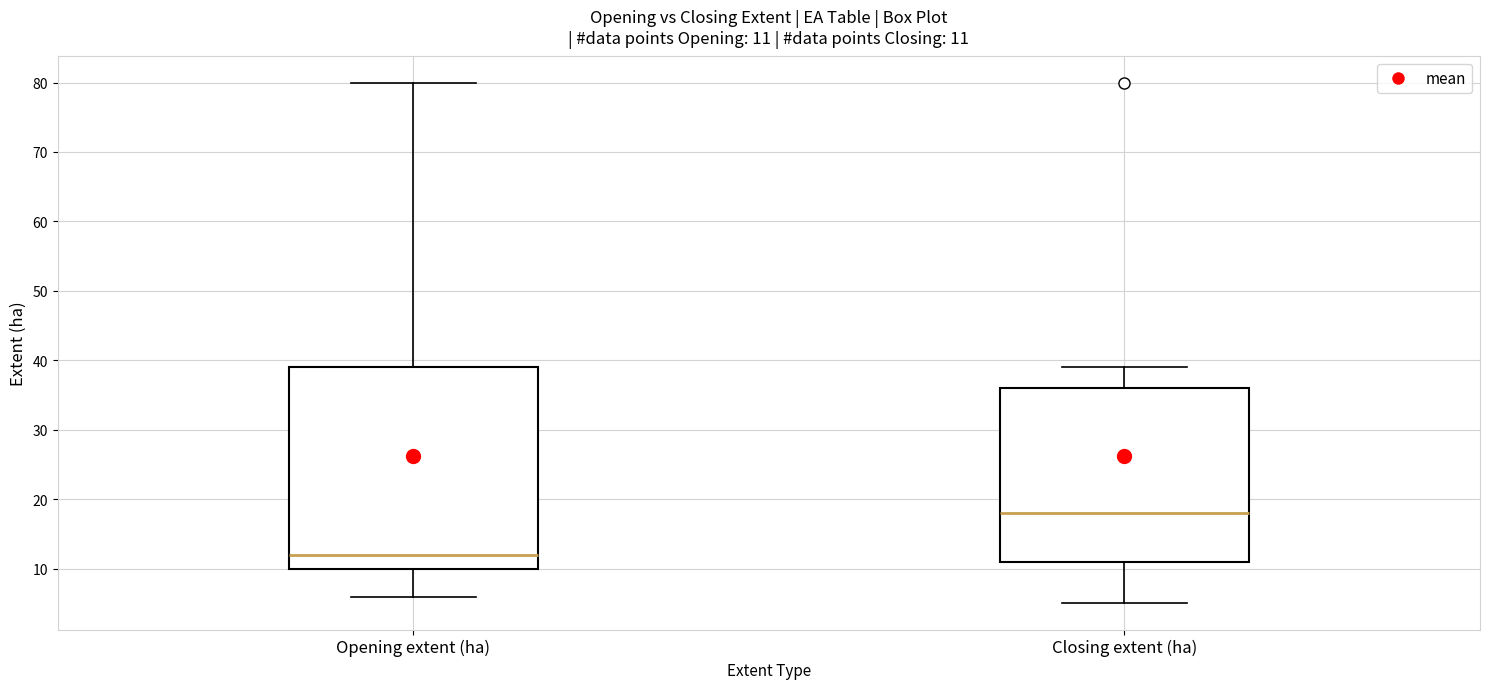

Which box's median line is the highest?

Closing extent (ha)